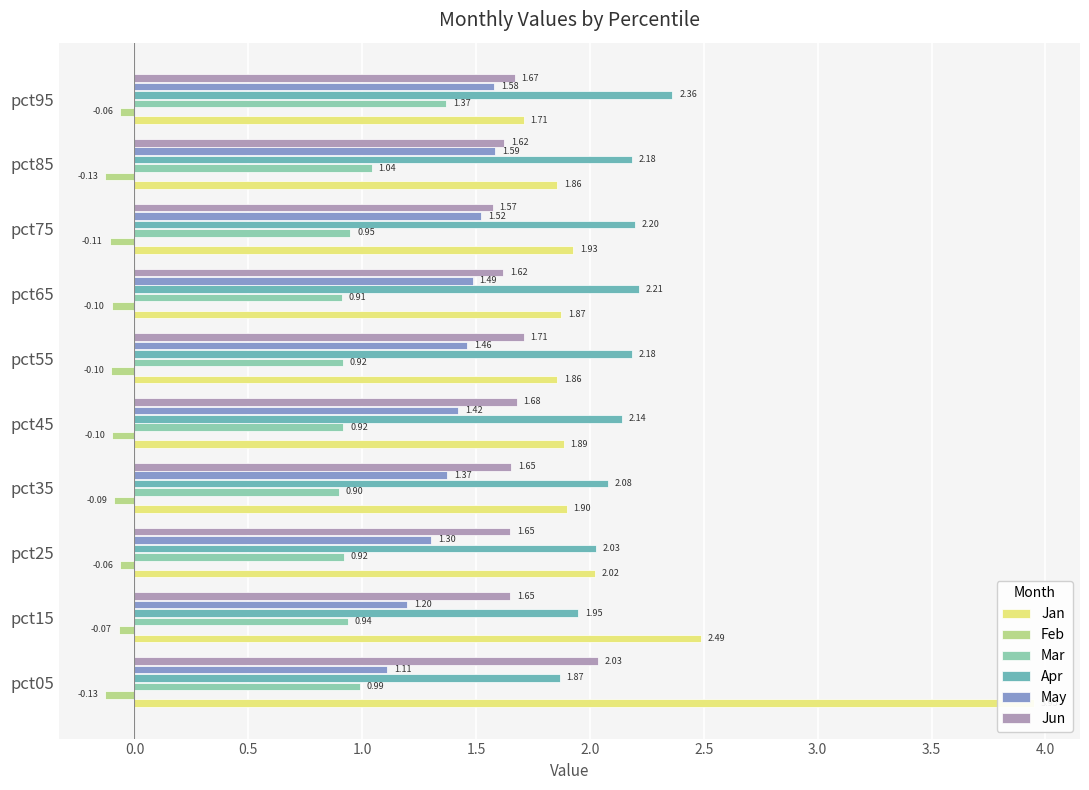

Is it true that Jun equals 2.2 at pct65?

False